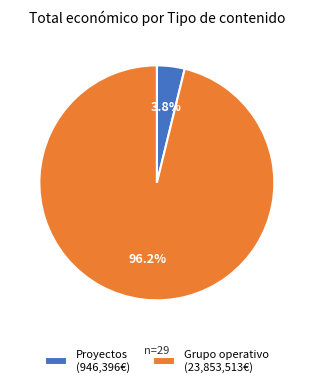

Does Proyectos (946,396€) represent more than half of the total?

No